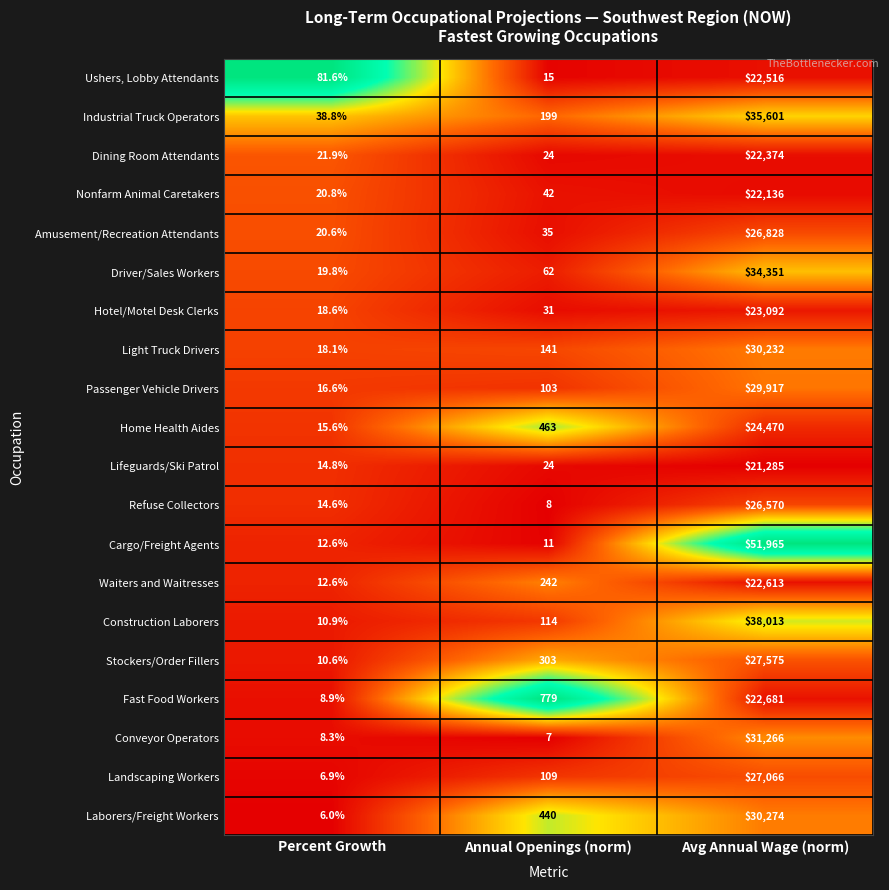

What is the difference between the Light Truck Drivers values at Percent Growth and Avg Annual Wage (norm)?

30213.9